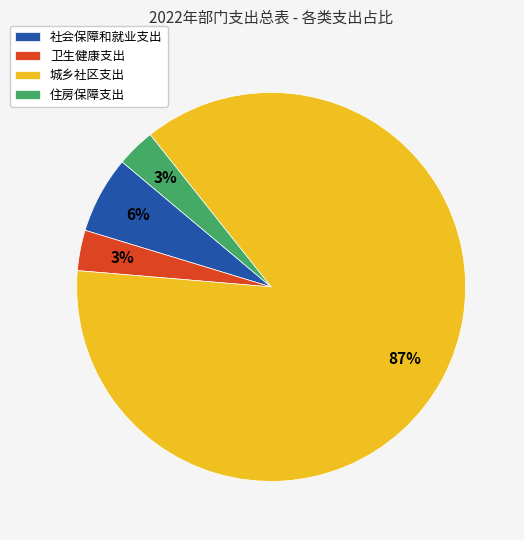

Approximately how many times larger is the value at 社会保障和就业支出 compared to 城乡社区支出?

0.1